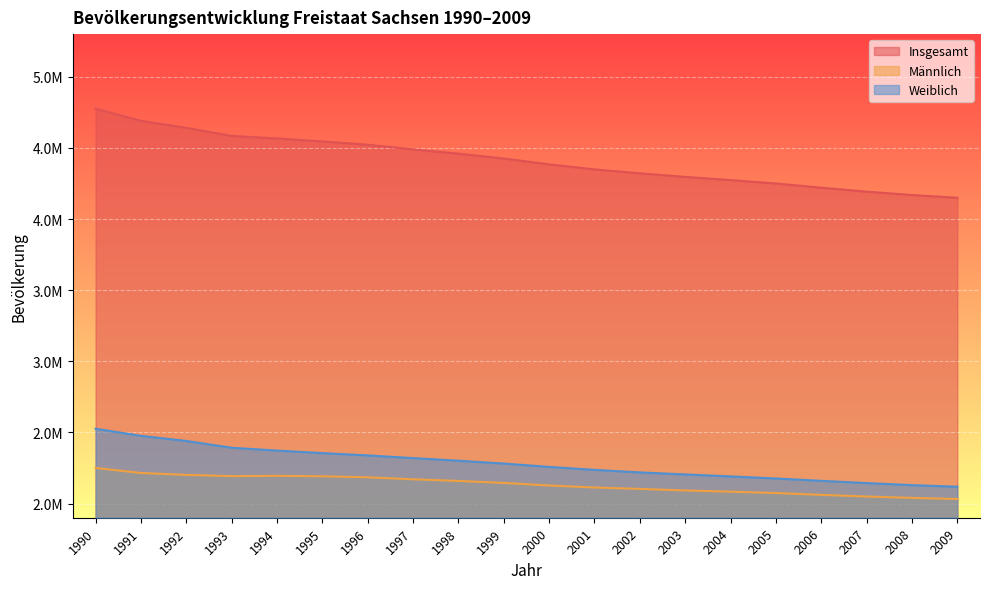

List the labels in order of Insgesamt value, smallest first.

2009, 2008, 2007, 2006, 2005, 2004, 2003, 2002, 2001, 2000, 1999, 1998, 1997, 1996, 1995, 1994, 1993, 1992, 1991, 1990